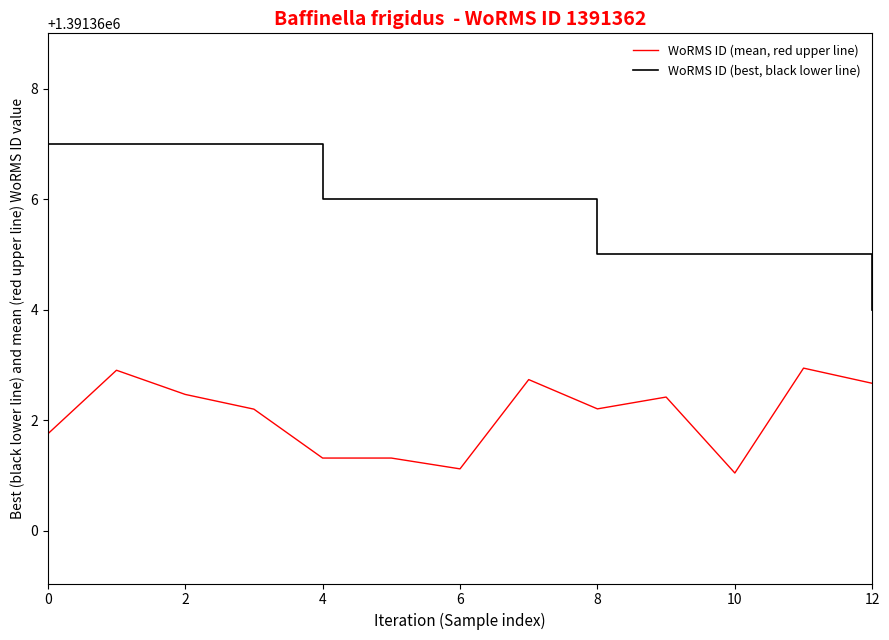

True or false: WoRMS ID (mean, red upper line) and WoRMS ID (best, black lower line) intersect in this chart.

False